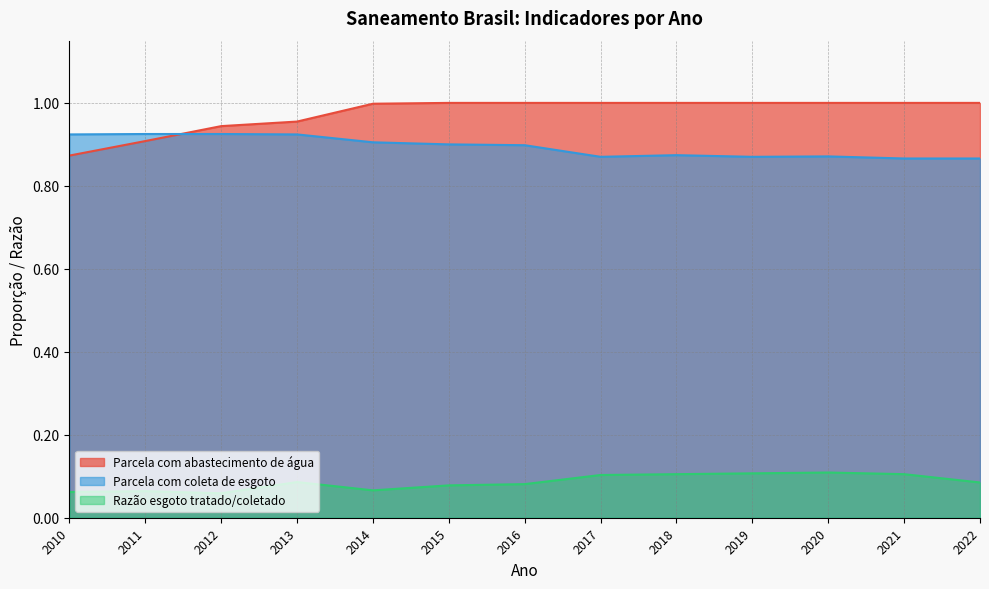

What is the value of the Parcela com abastecimento de água point at the 4th from the left?

1.0